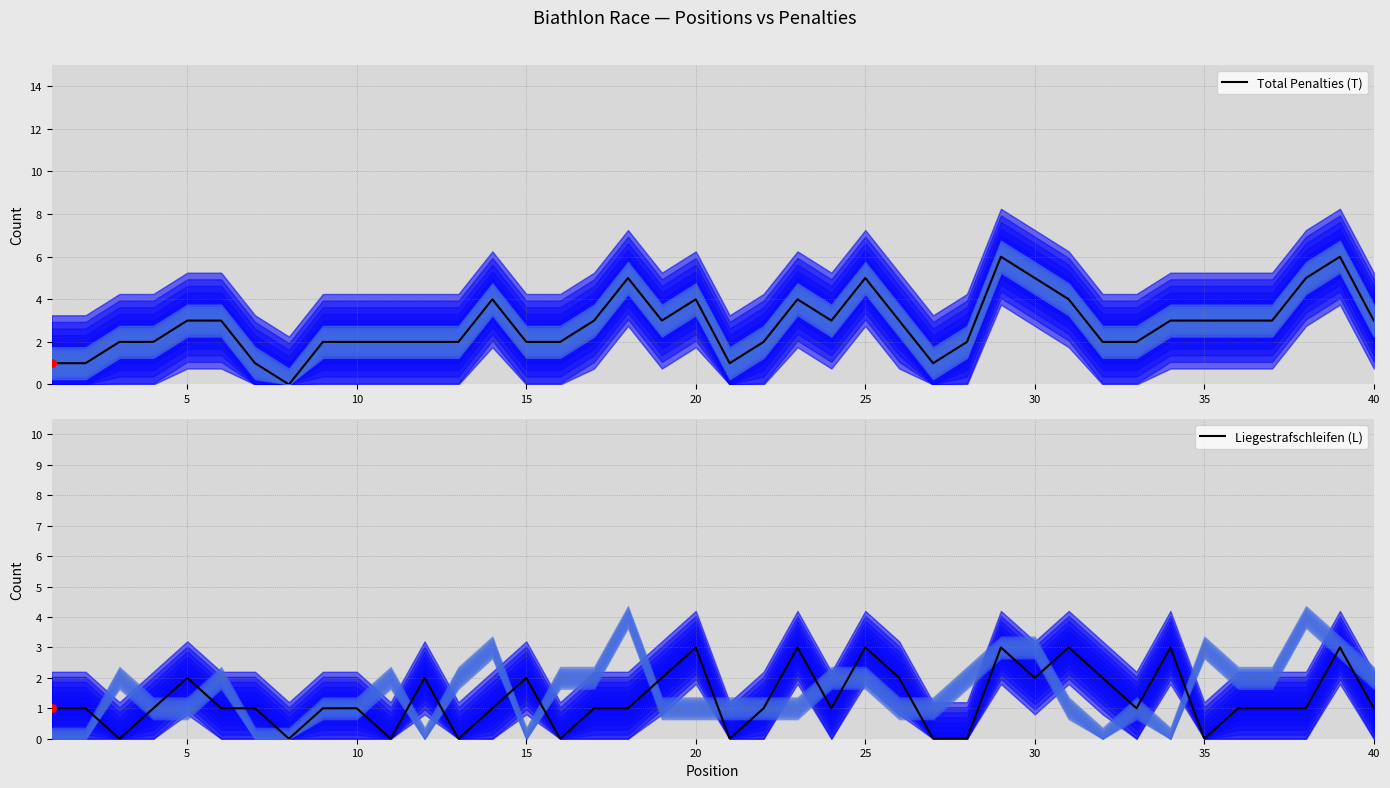

Which series reaches the maximum Y coordinate?

Total Penalties (T)